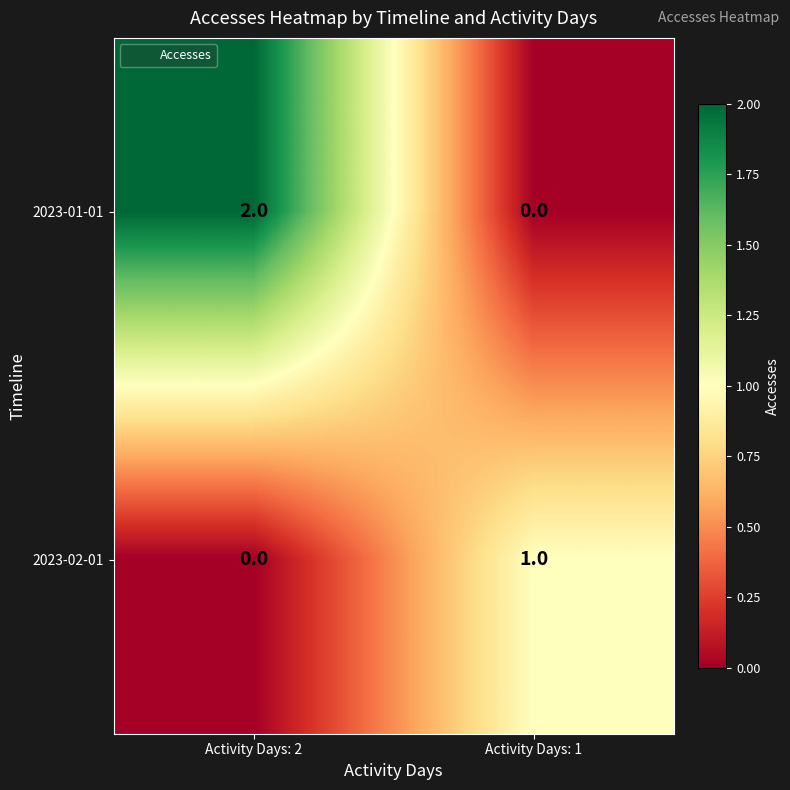

At which category is the sum across all series the highest?

Activity Days: 2